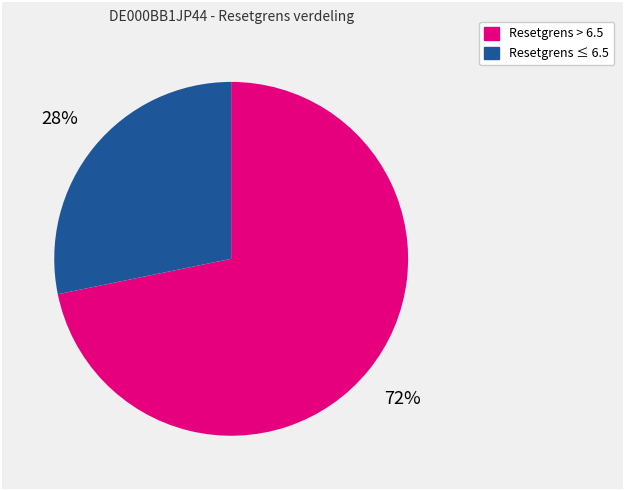

Which category has the smallest portion of the pie?

Resetgrens ≤ 6.5